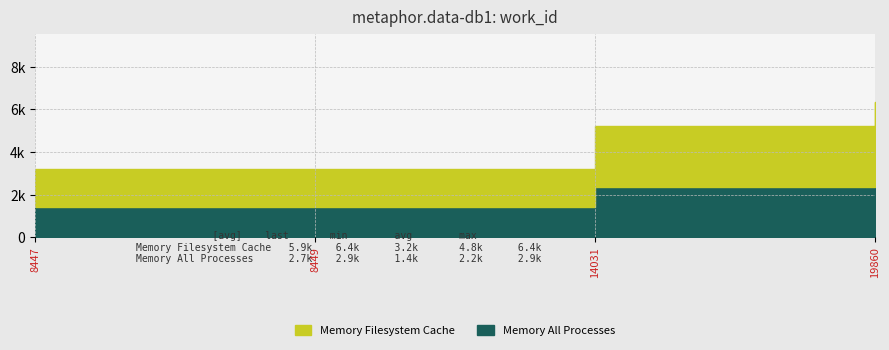

Does the chart have visible grid lines?

Yes